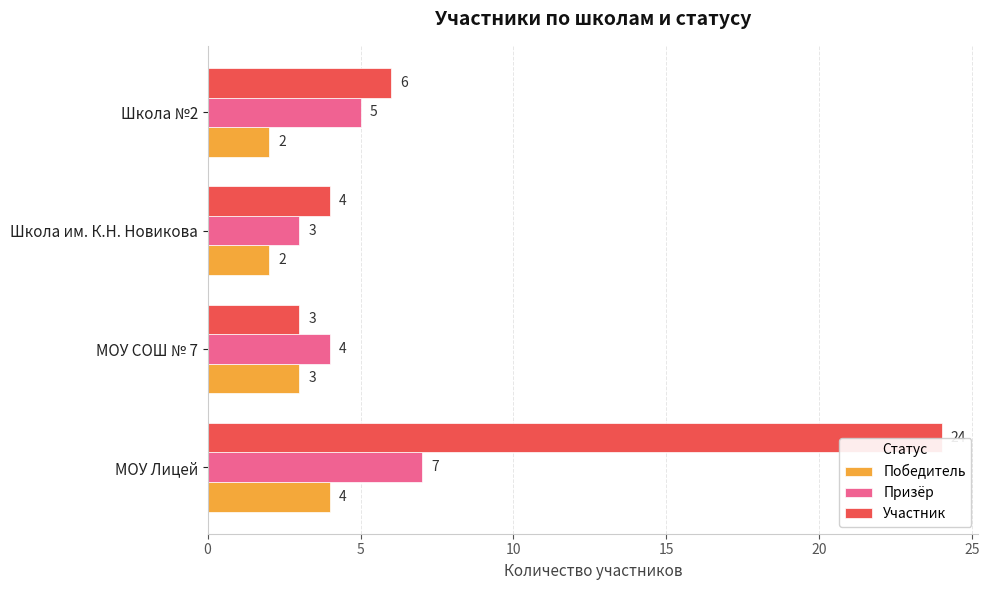

The Победитель series shows 2 at Школа №2. True or false?

True